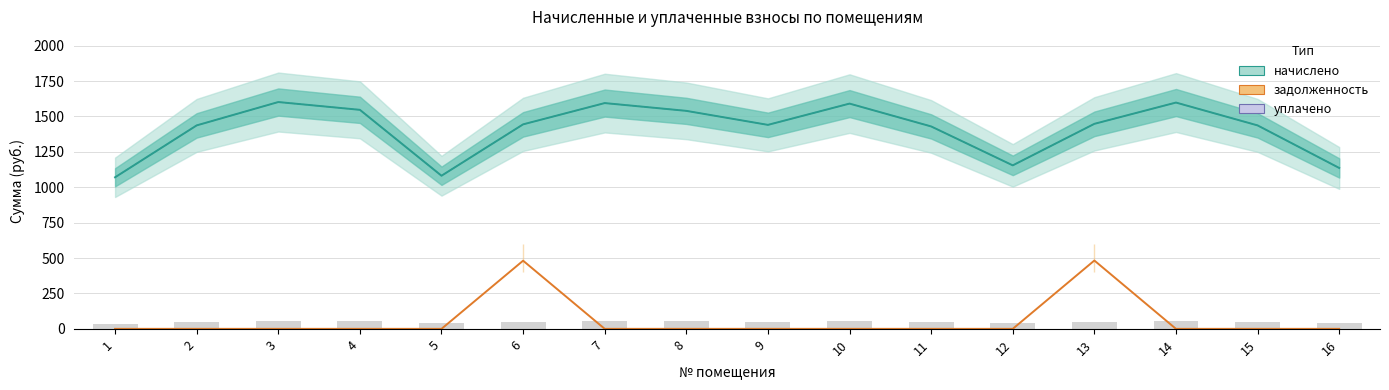

Which series has the largest total across all categories?

уплачено